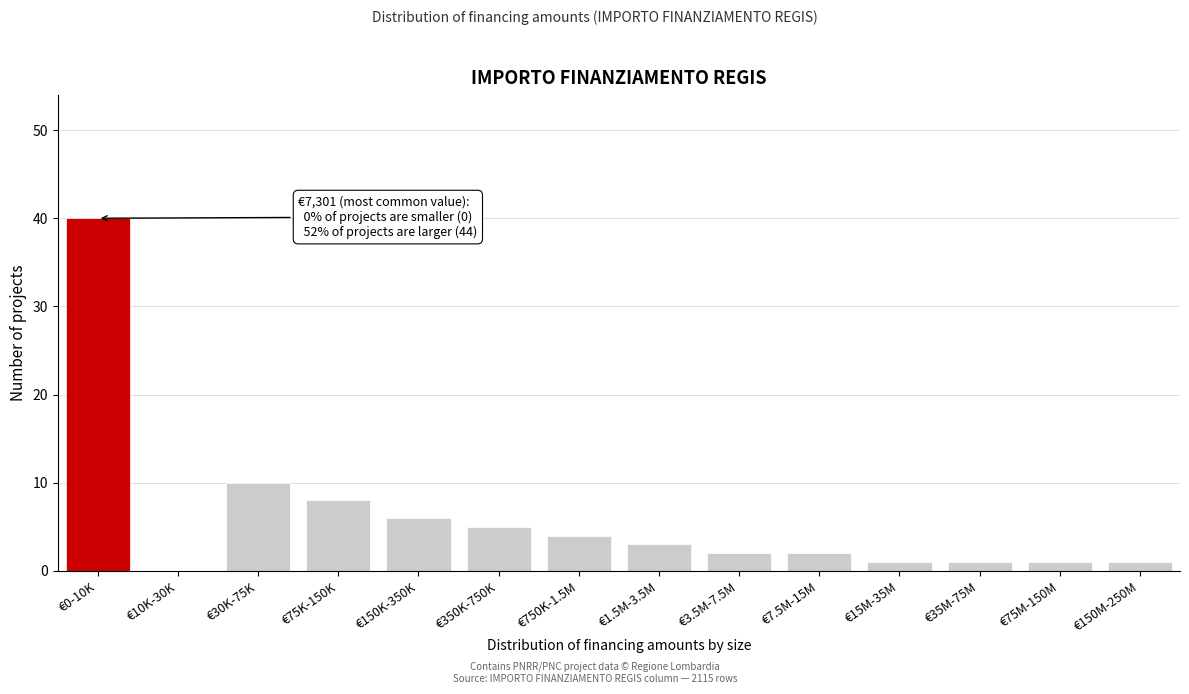

Which label corresponds to the largest value in the chart?

€0-10K